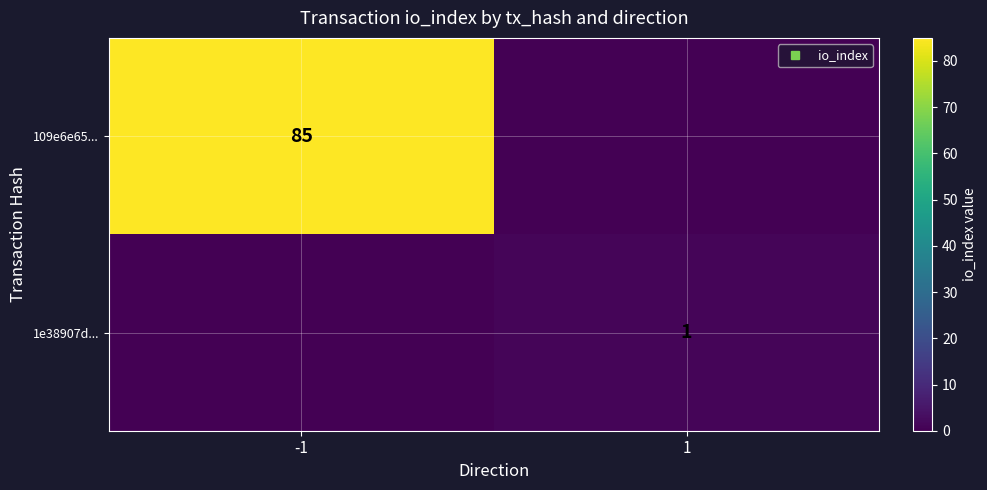

Is the value of 109e6e65... at 1 greater than the value of 1e38907d... at 1?

No